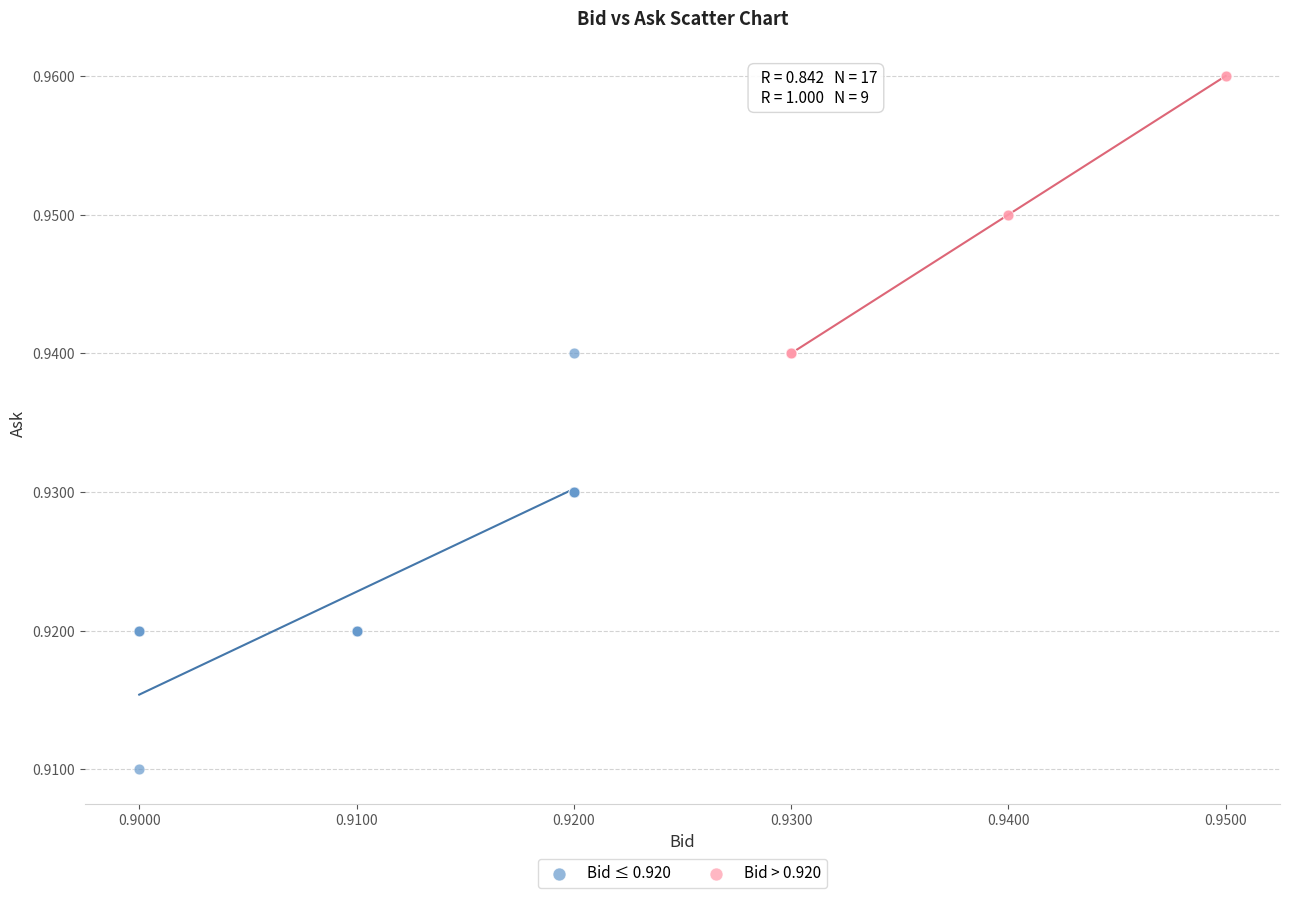

Which series contains the lowest Y value?

Bid ≤ 0.920